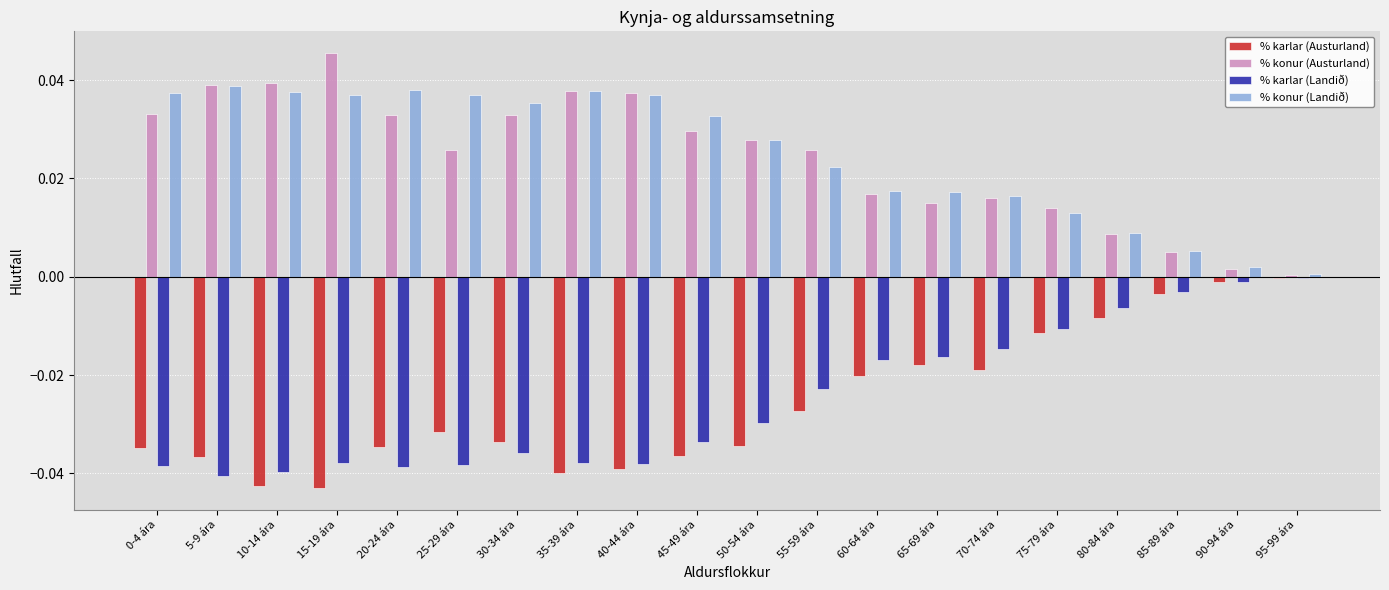

Which category has the highest value across all series?

15-19 ára